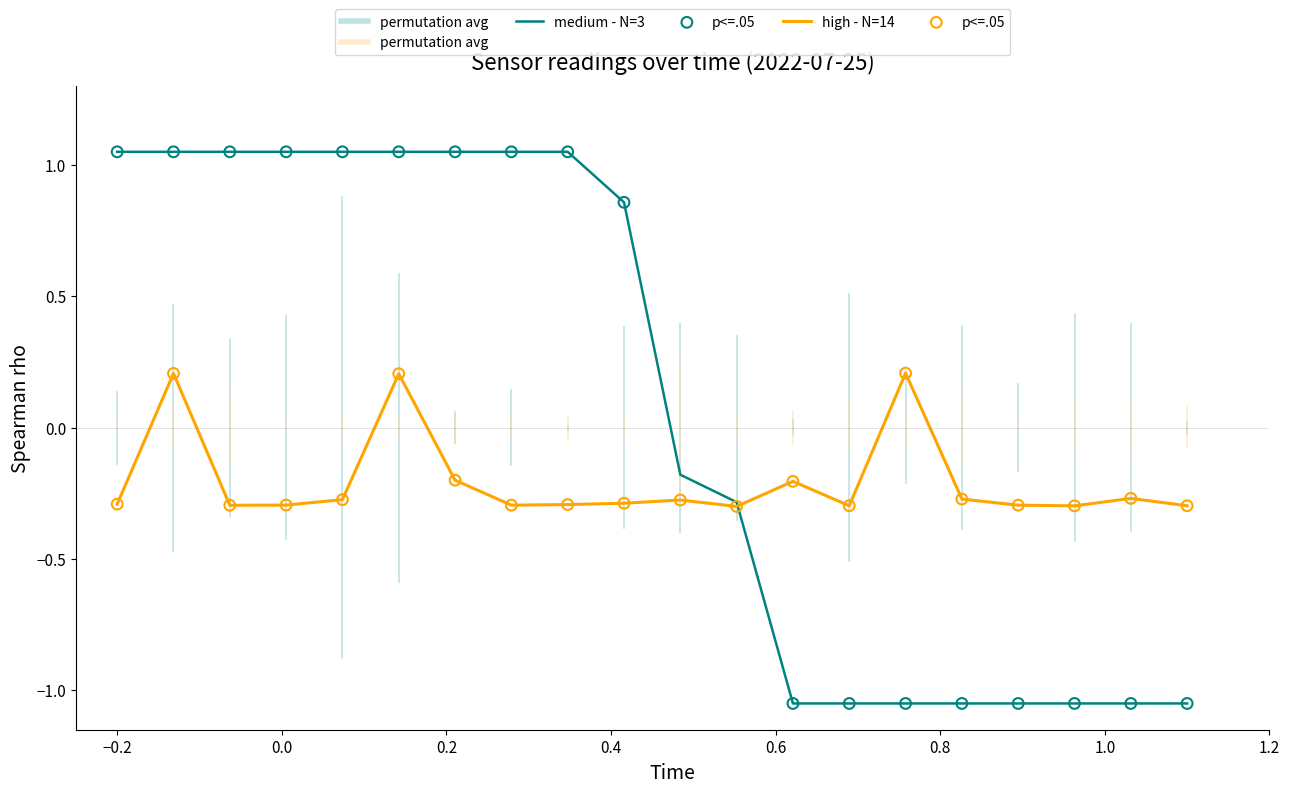

Which series has the largest range (max minus min)?

medium - N=3